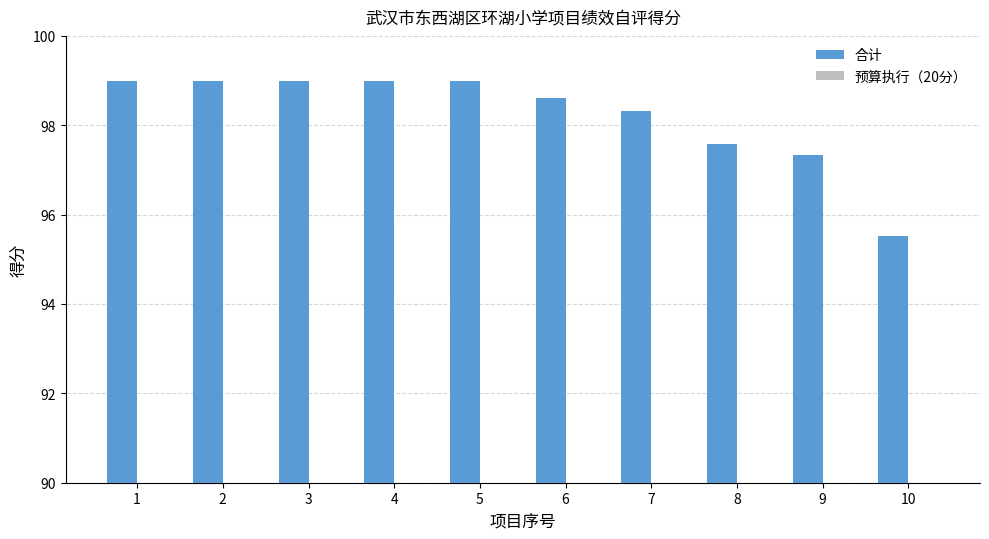

At which label does 预算执行（20分） reach its minimum?

9